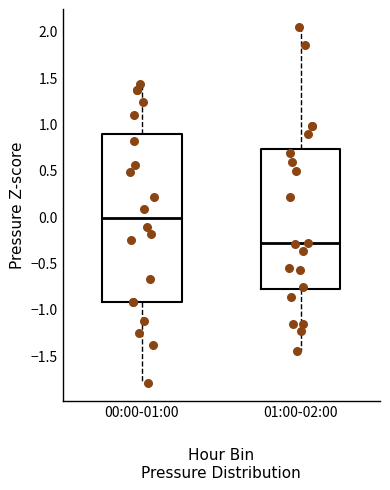

Reading left to right, read every box against the y-axis: the position of its median line, the range the box covers, and the ends of its whiskers. The values are not printed on the chart, so give them approximately, as read against the axis.

00:00-01:00: median 0.00, box -0.90 to 0.90, whiskers -1.80 to 1.45
01:00-02:00: median -0.30, box -0.80 to 0.75, whiskers -1.45 to 2.05